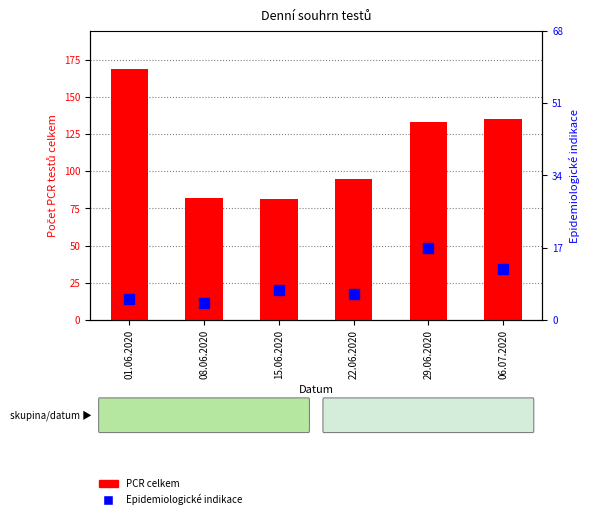

What is the label of the 4th bar from the left?

22.06.2020